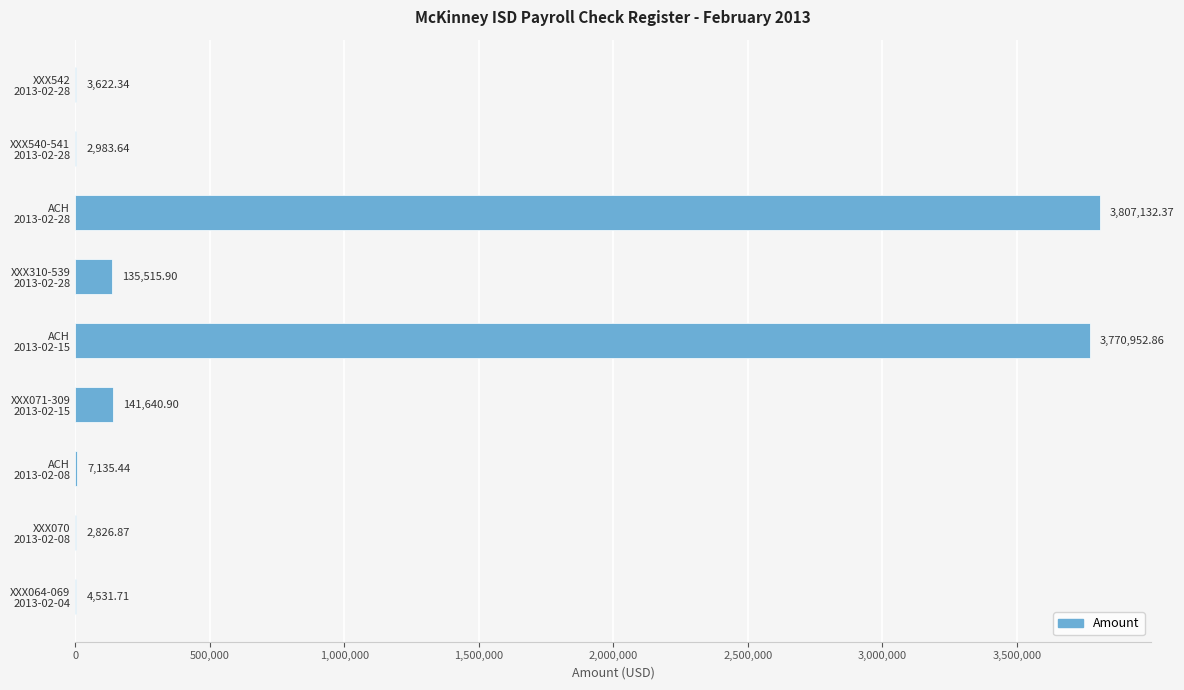

Count the number of values greater than 7135.

5